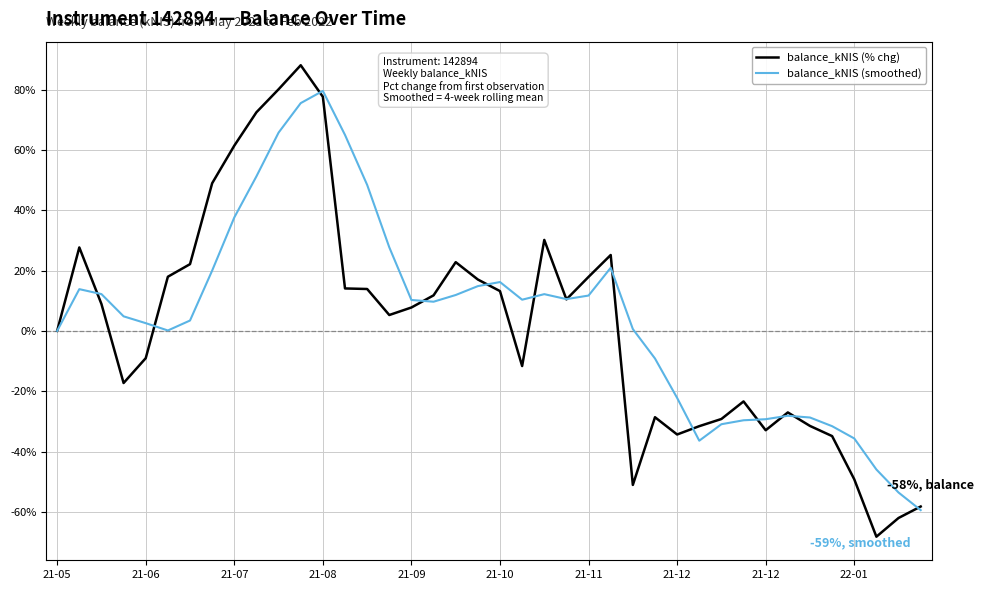

Rank the series by their maximum value, from lowest to highest.

balance_kNIS (smoothed), balance_kNIS (% chg)